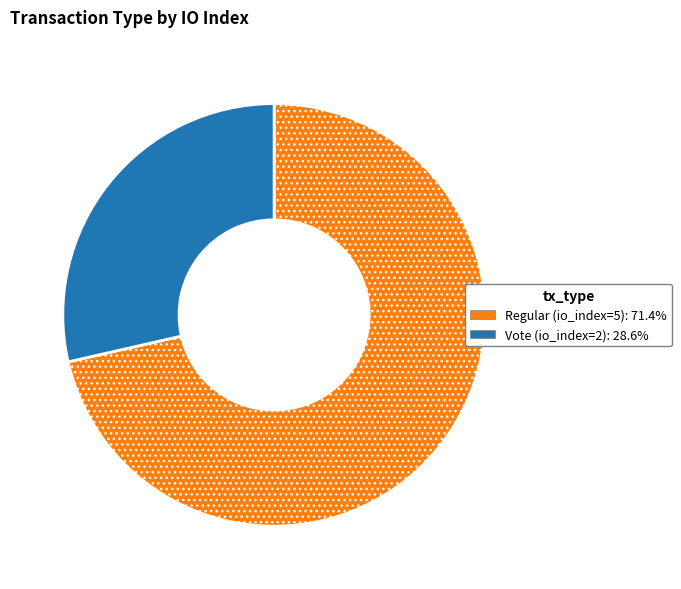

Combined, do Regular (io_index=5) and Vote (io_index=2) account for over 50%?

Yes